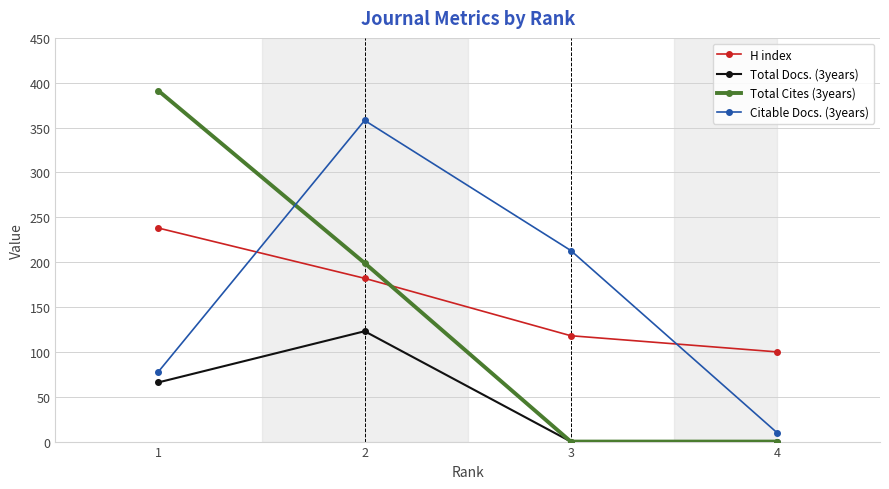

Does the chart have visible grid lines?

Yes